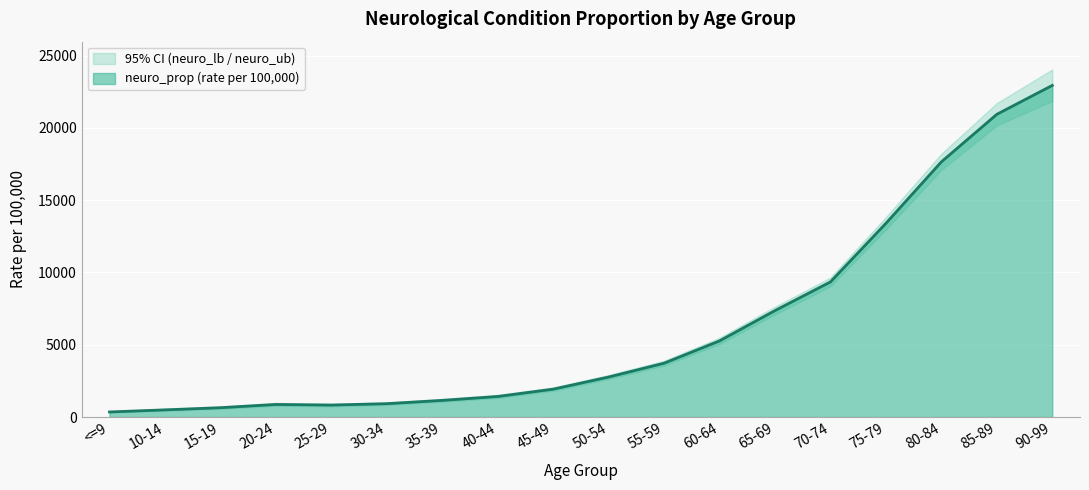

At which label does neuro_prop reach its minimum?

<=9